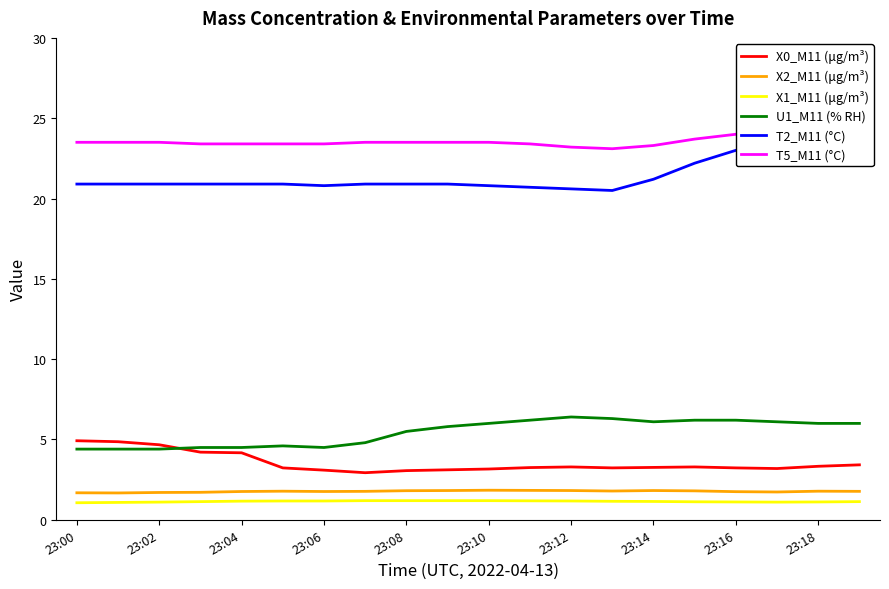

Does the chart have visible grid lines?

No